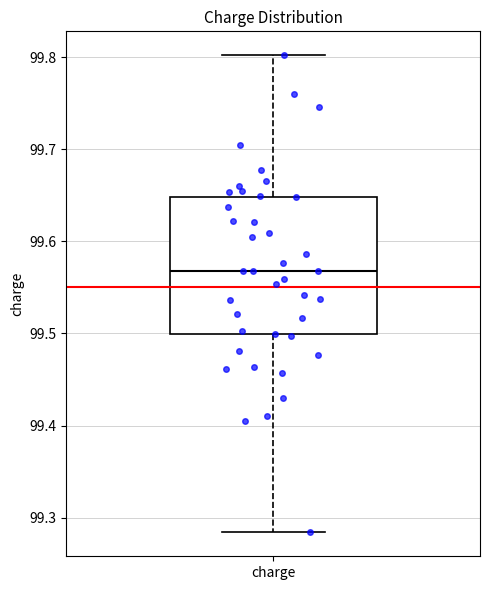

Where does the upper whisker of the box for charge end on the y-axis? The values are not printed on the chart, so give them approximately, as read against the axis.

99.80